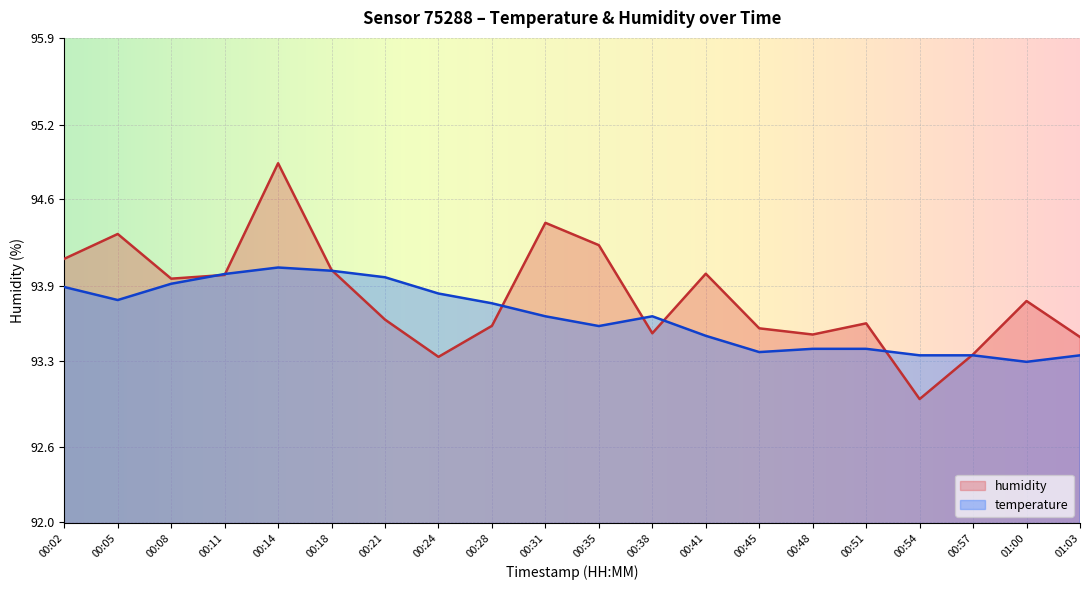

How many interior local valleys does the temperature series have?

4